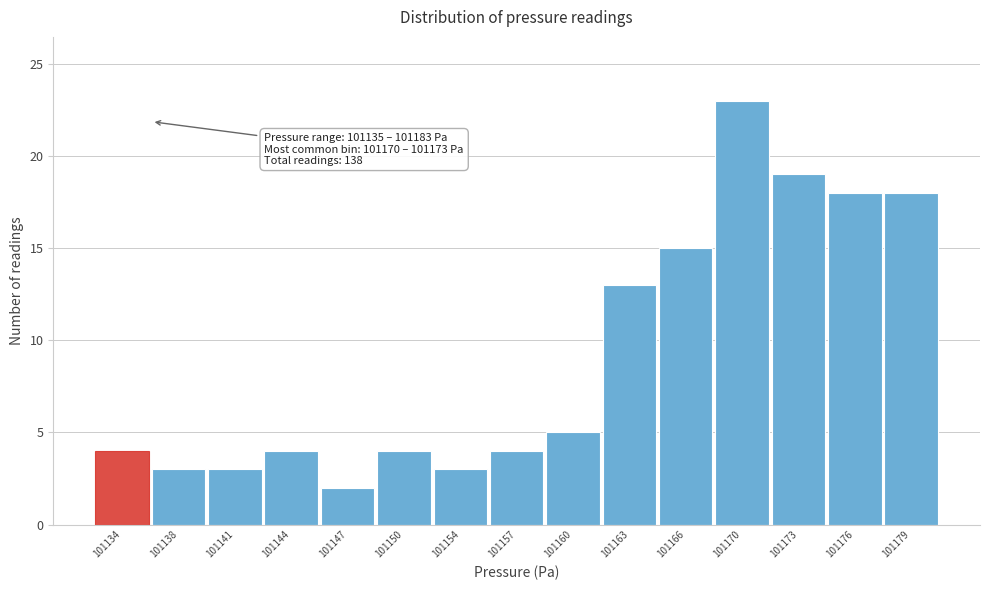

Reading right to left, extract all data points from this chart.

18	18	19	23	15	13	5	4	3	4	2	4	3	3	4